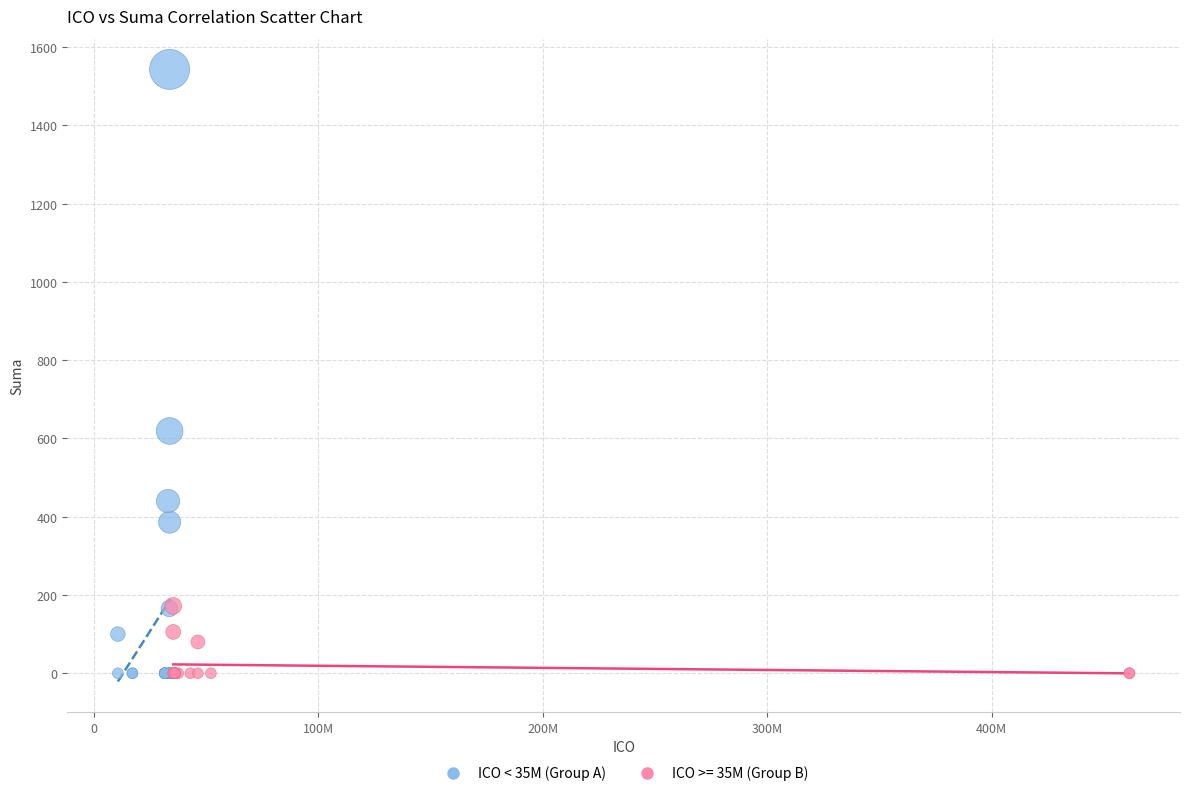

Which series has the largest Y range (max minus min)?

ICO < 35M (Group A)